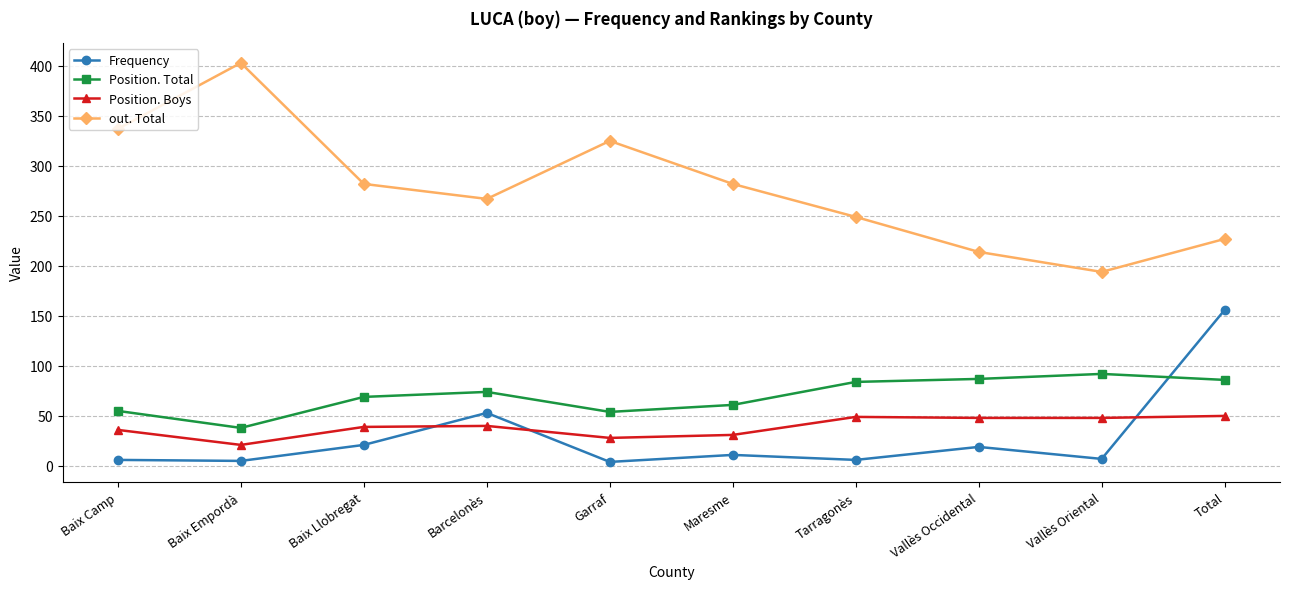

At which category does the chart reach its peak across all series?

Baix Empordà